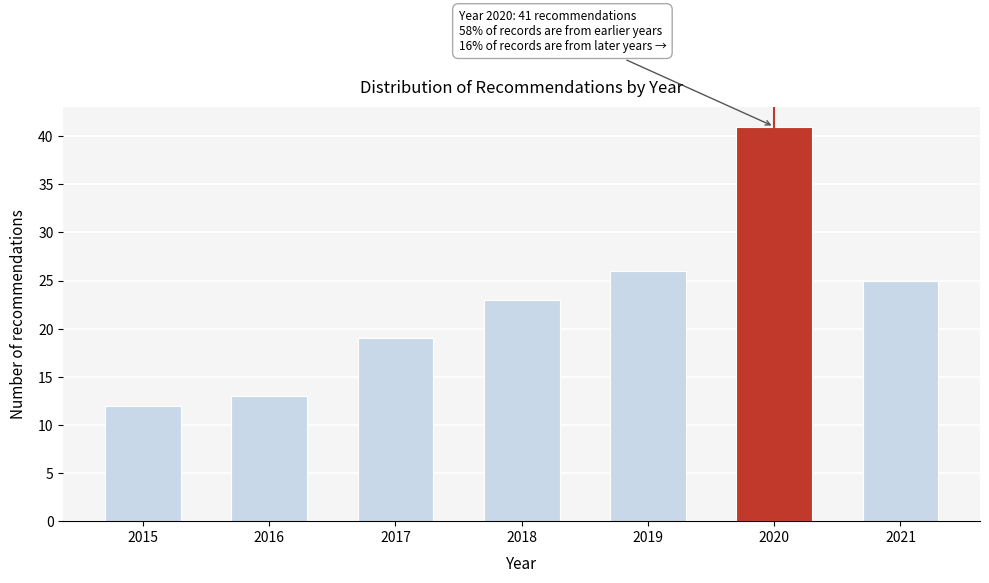

Reading left to right, extract all data points from this chart.

12	13	19	23	26	41	25